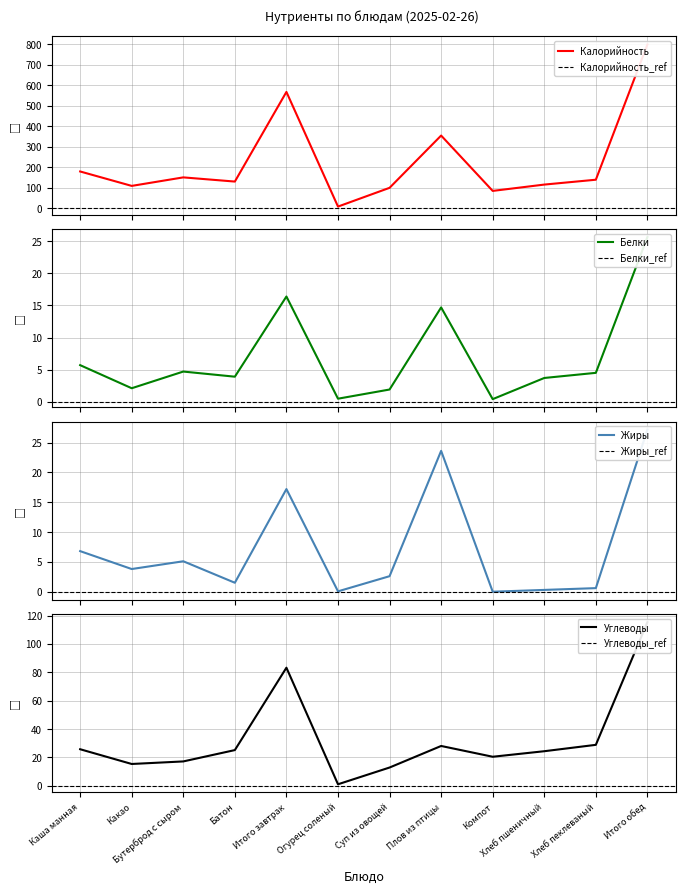

Count the number of data series in this chart.

4